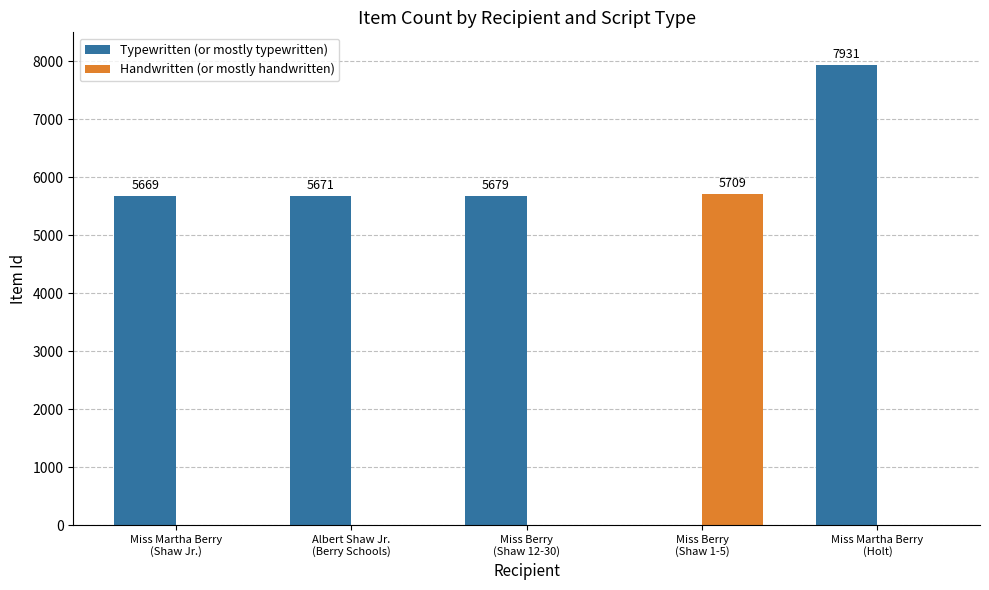

Is the value of Typewritten (or mostly typewritten) at Miss Berry
(Shaw 12-30) greater than the value of Handwritten (or mostly handwritten) at Miss Berry
(Shaw 1-5)?

No